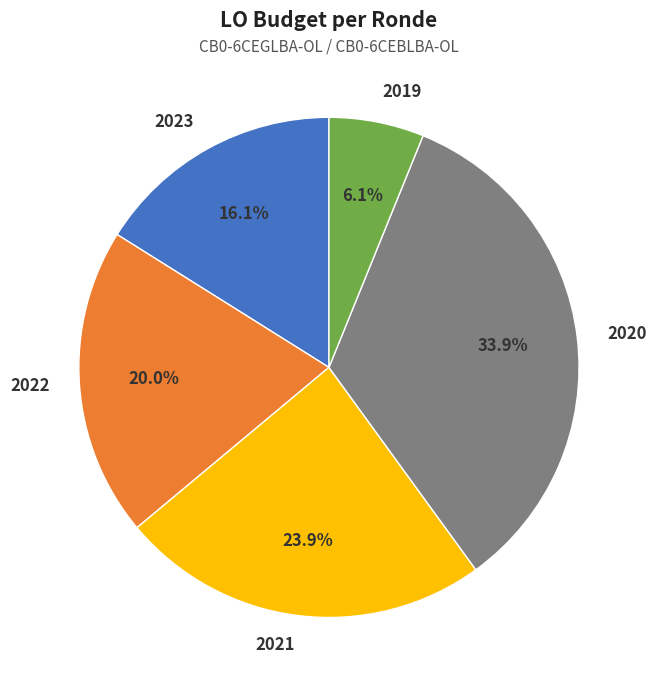

Which category has the biggest portion of the pie?

2020